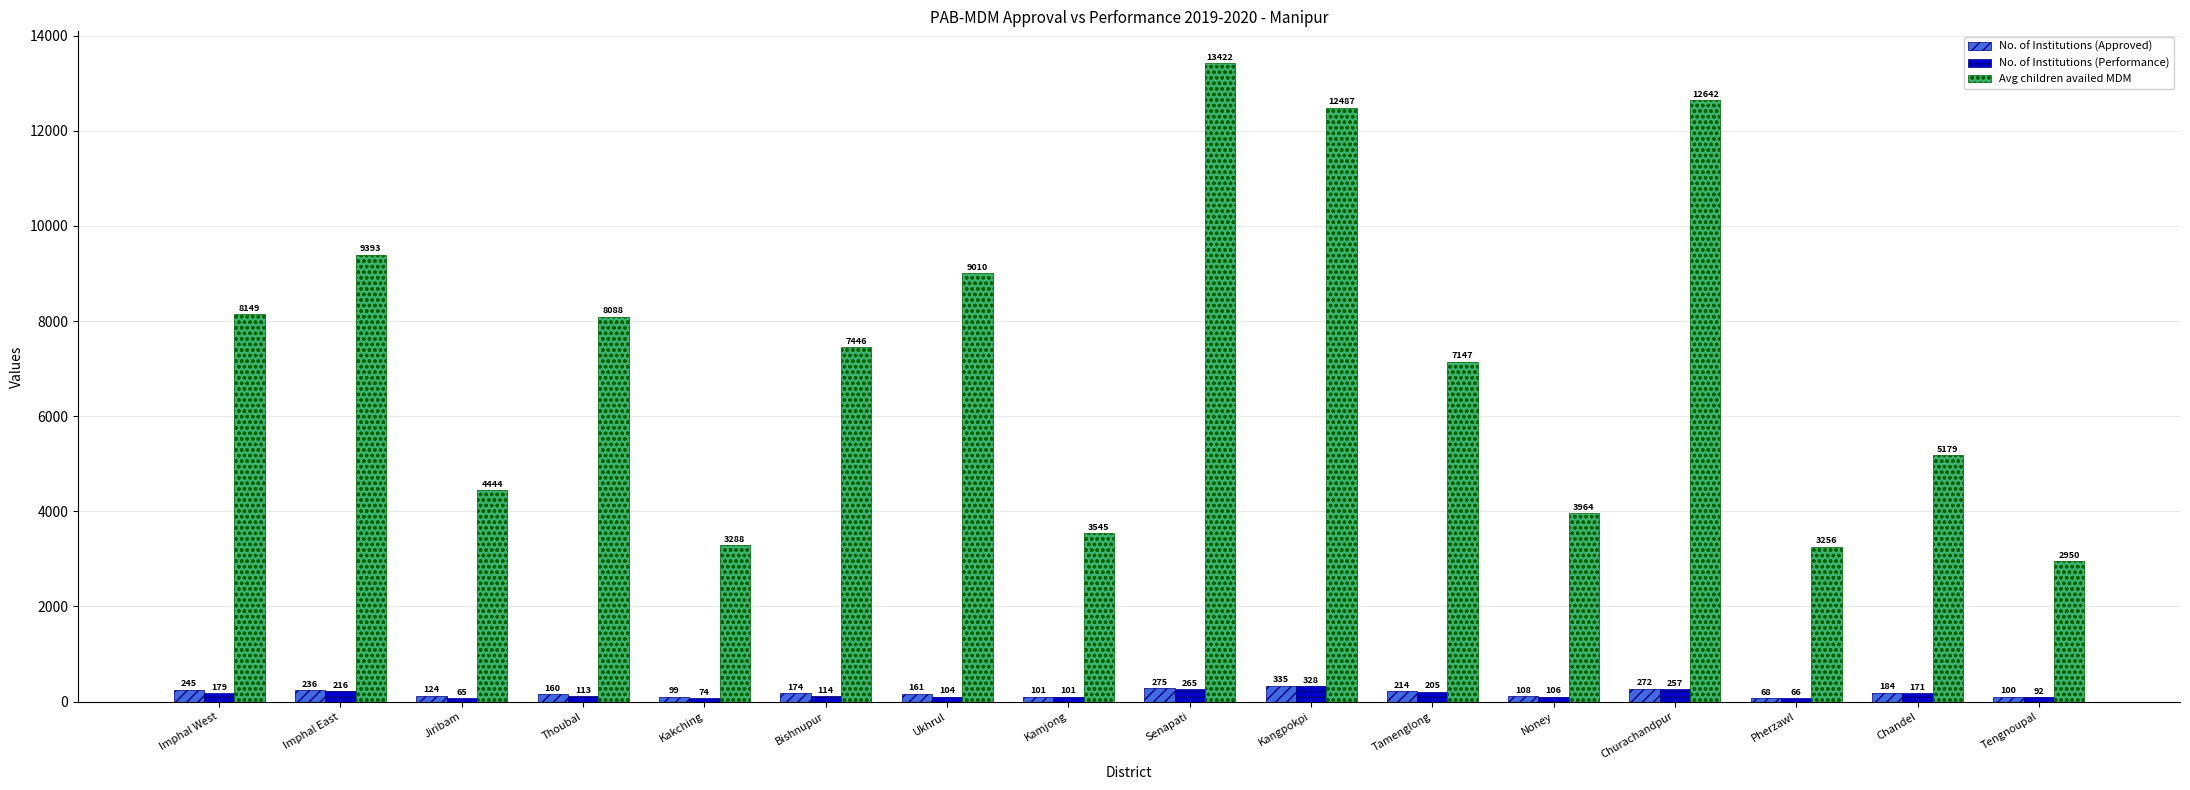

Are the bars grouped side by side (vs. stacked)?

Yes